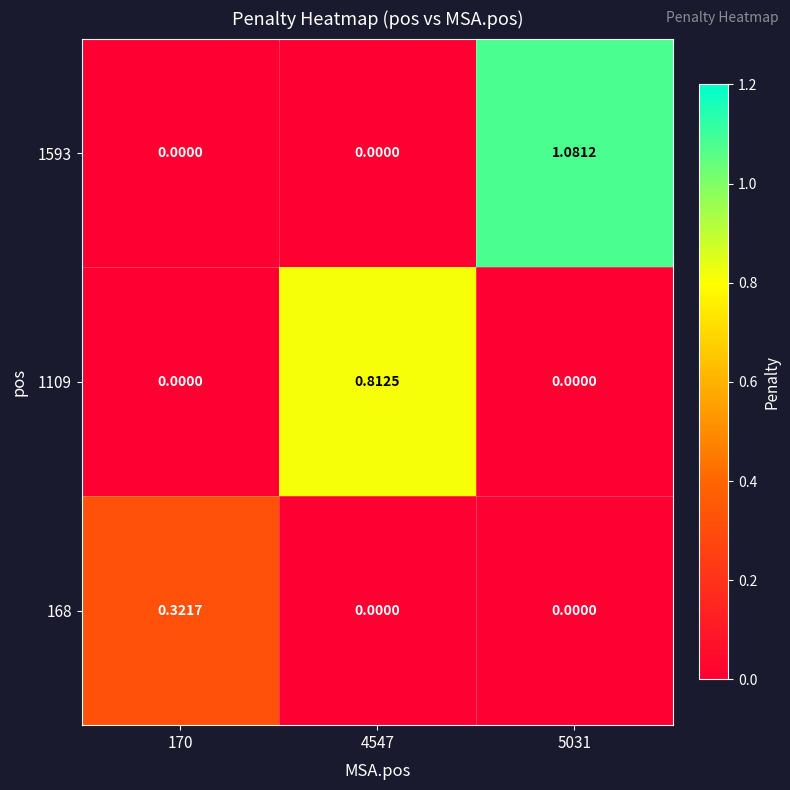

At which category is the sum across all series the highest?

5031